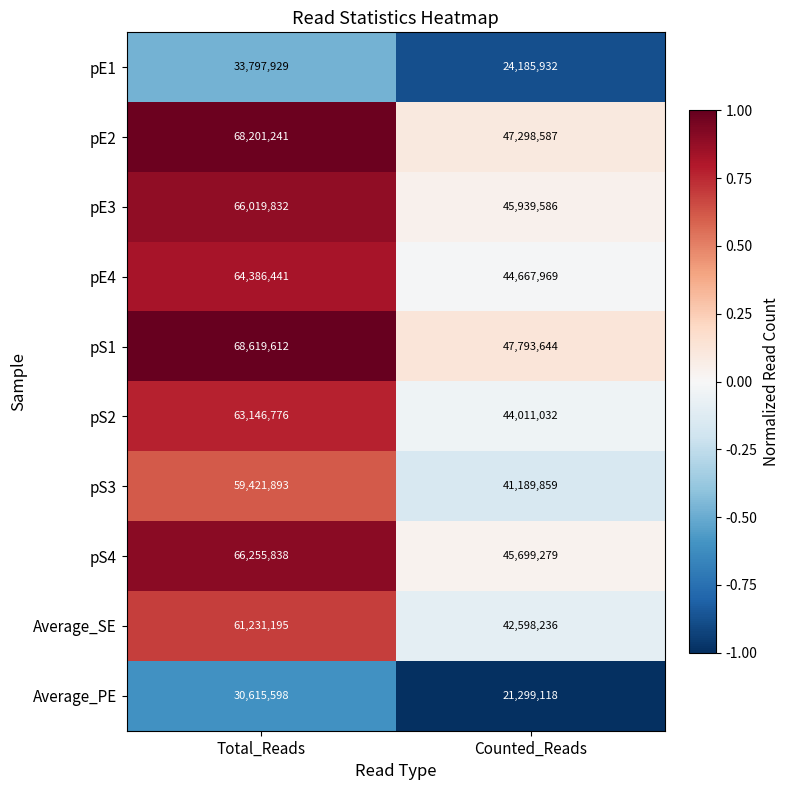

How many data points does each series have?

2